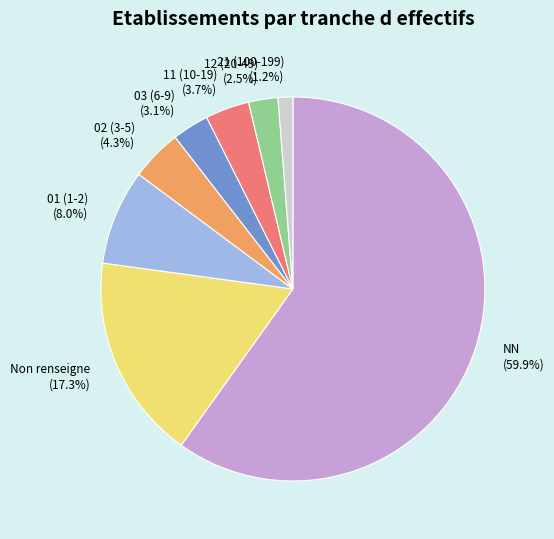

To the nearest percent, what portion does NN represent?

60%